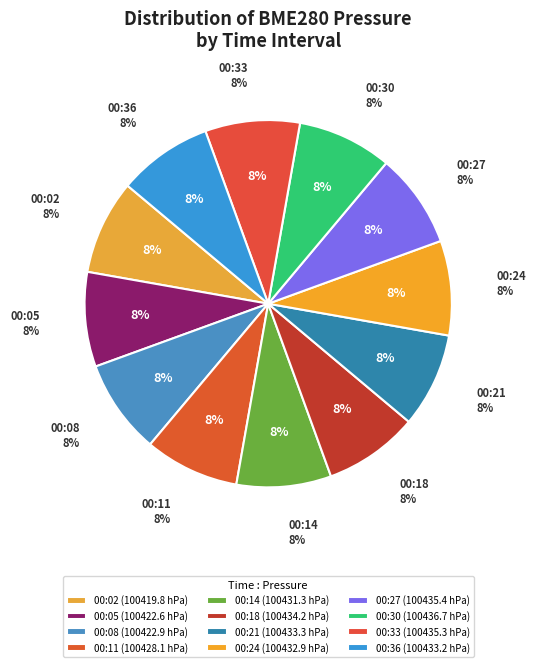

Combined, do 1268 and 1267 account for over 50%?

No